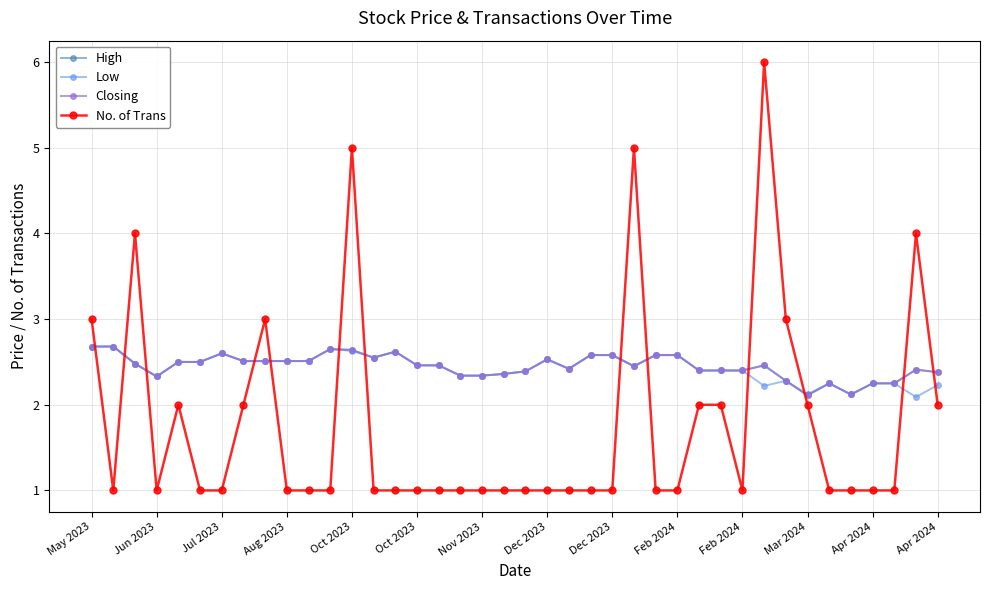

What is the value of the Low point at the 4th from the left?

2.3